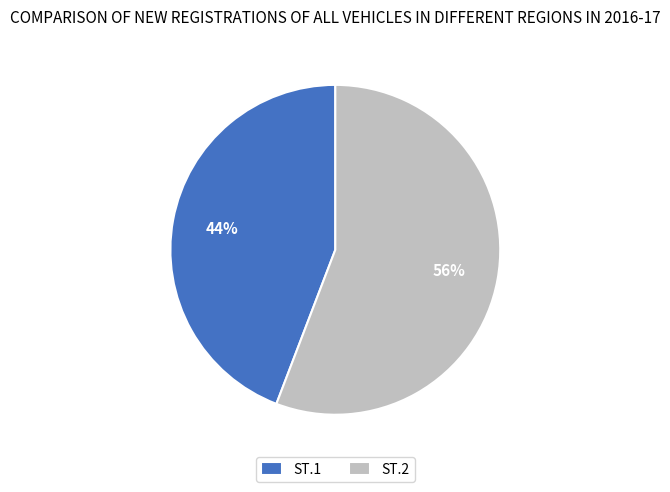

How many slices are in this pie chart?

2